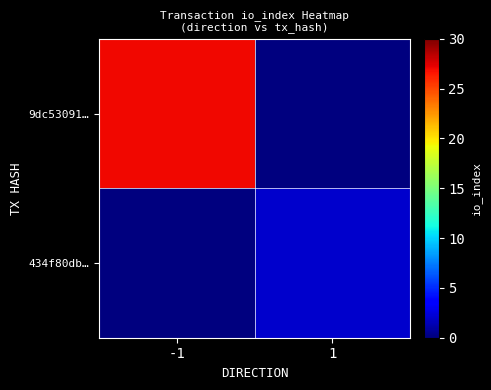

Which series changed the most between -1 and 1?

9dc53091…